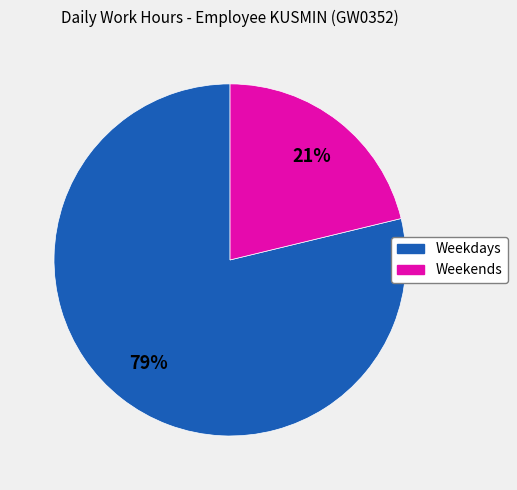

To the nearest percent, what is the average slice percentage?

50%